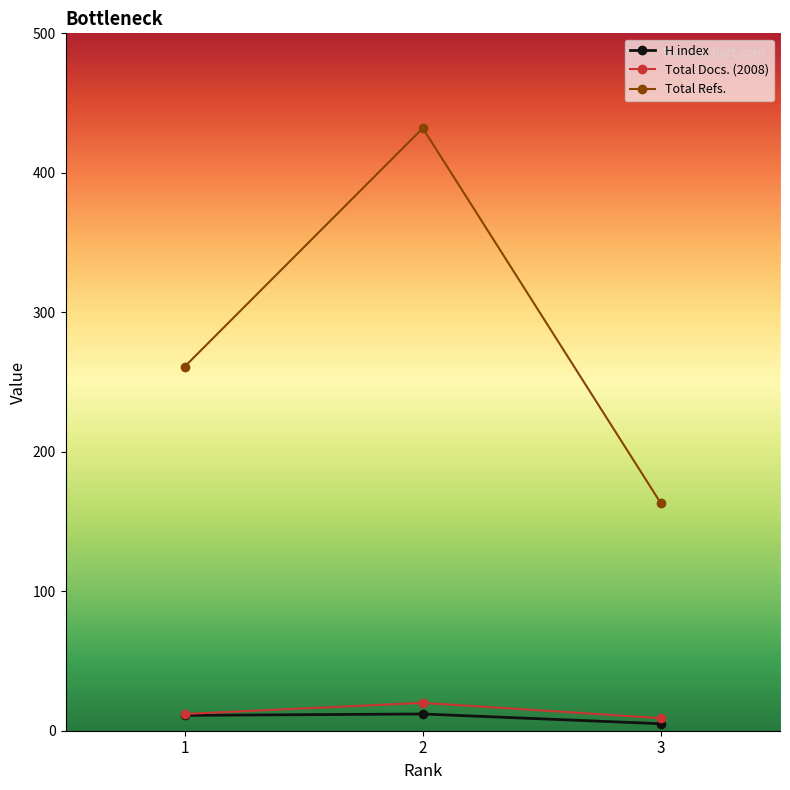

What is the difference between the maximum and minimum values in the Total Refs. series?

269